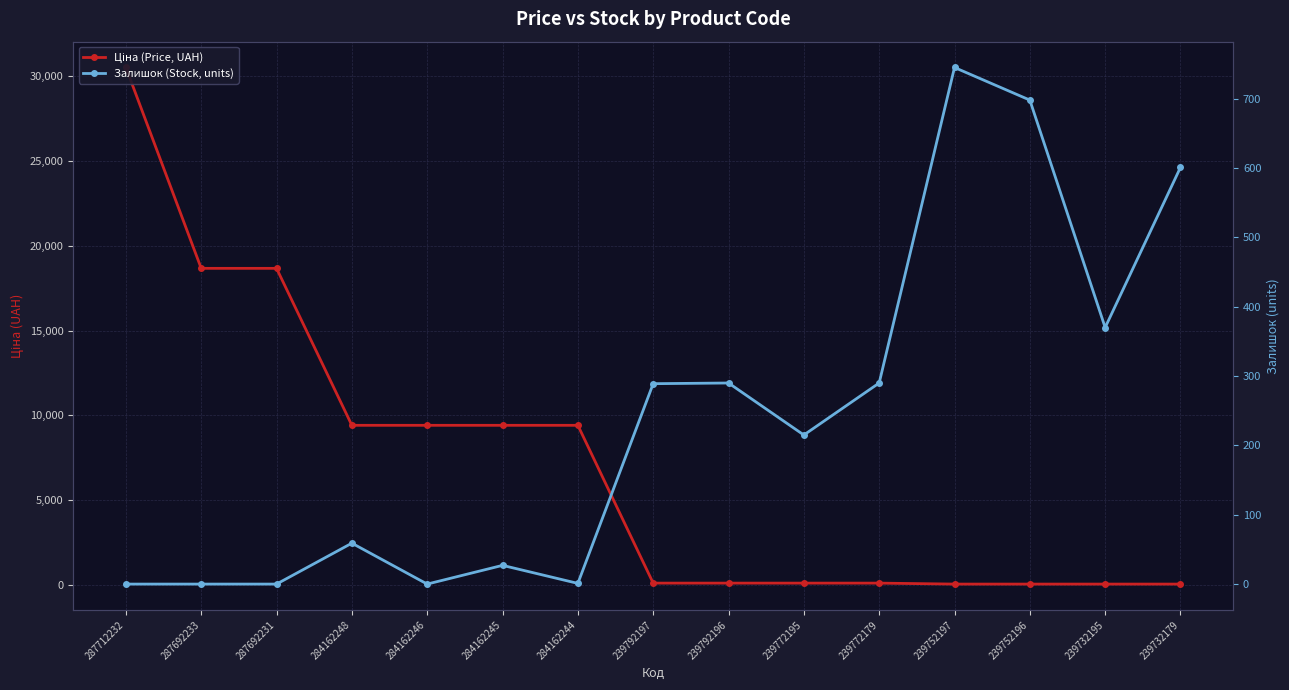

What is the difference between the second highest and second lowest values in the Ціна (Price, UAH) series?

18614.8